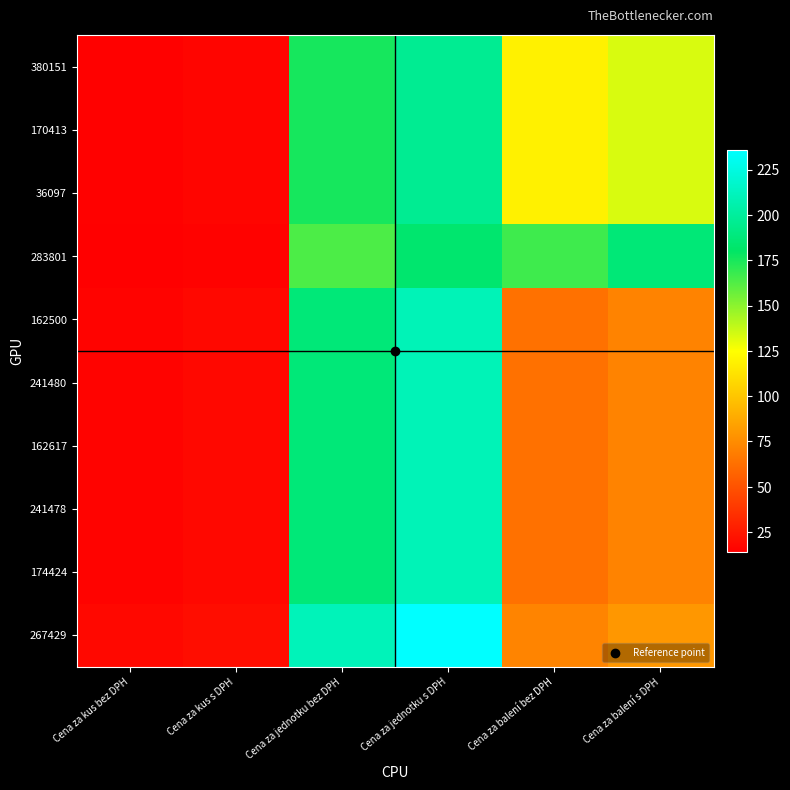

Between Cena za balení bez DPH and Cena za balení s DPH, which is larger?

Cena za balení s DPH